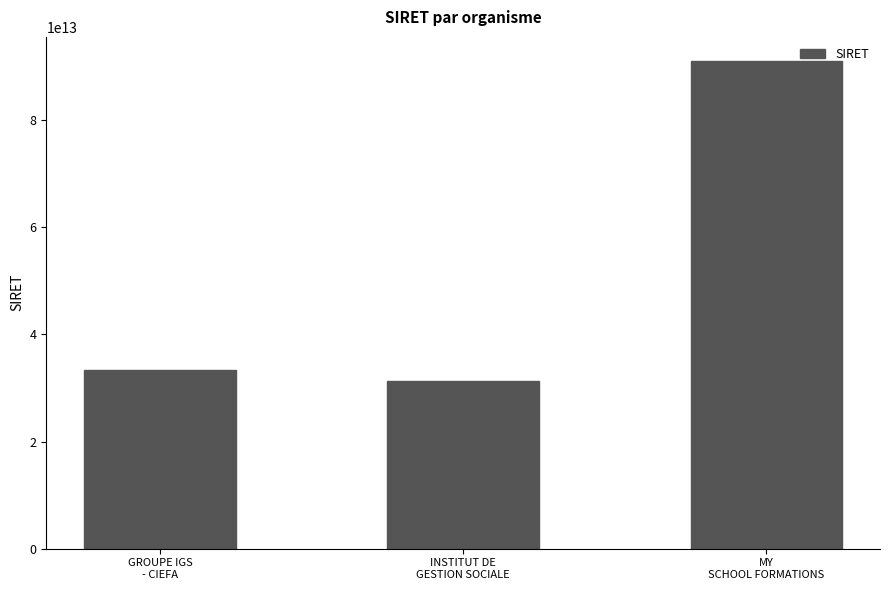

Reading left to right, transcribe all the data shown in this chart.

GROUPE IGS
- CIEFA=33264146300028	INSTITUT DE
GESTION SOCIALE=31249509600140	MY
SCHOOL FORMATIONS=90971596300015